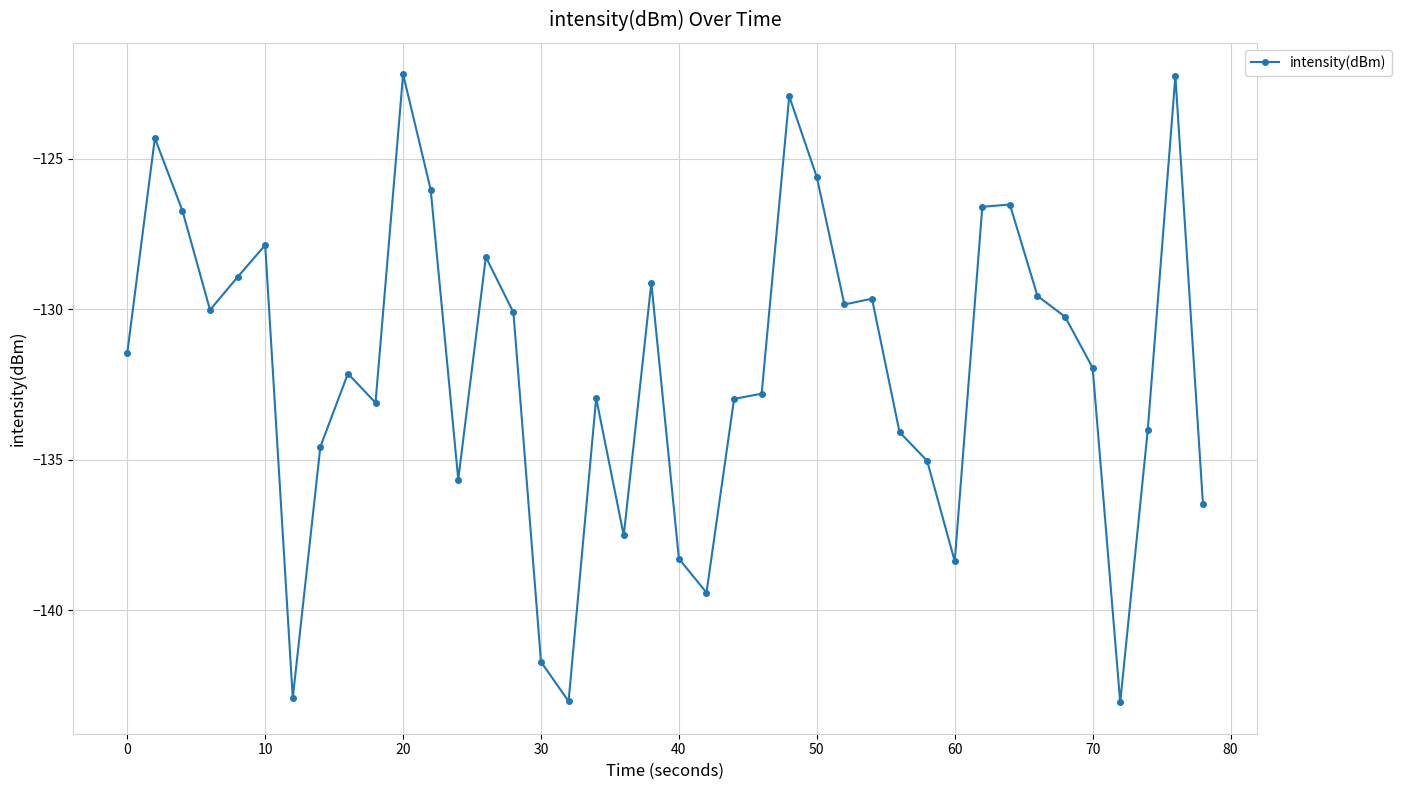

What is the minimum value shown in the chart?

-143.1